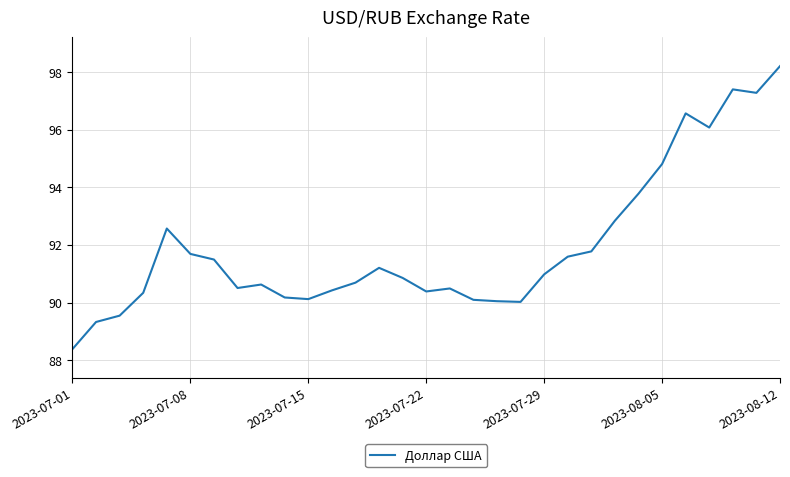

Does the chart have visible grid lines?

Yes